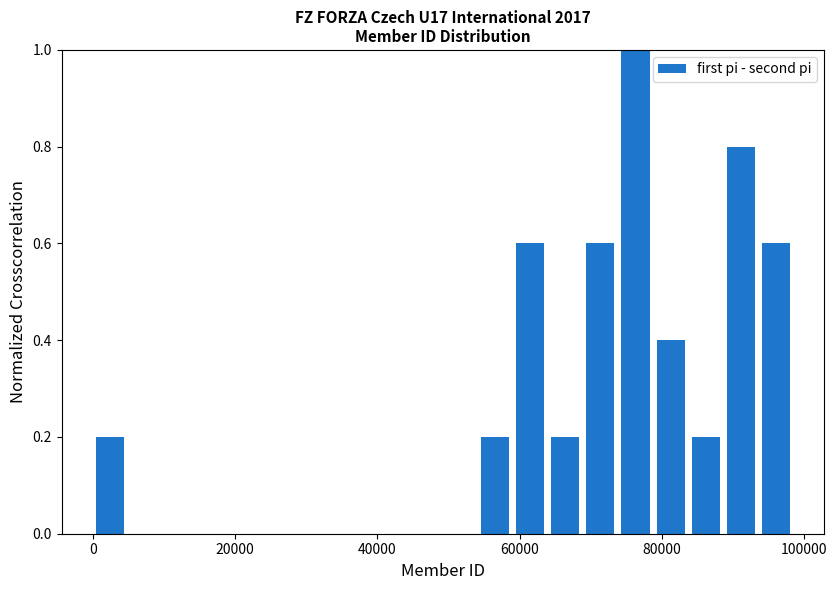

Around what value on the x-axis is the tallest bar? Give the approximate position of its centre, as read against the axis.

76000